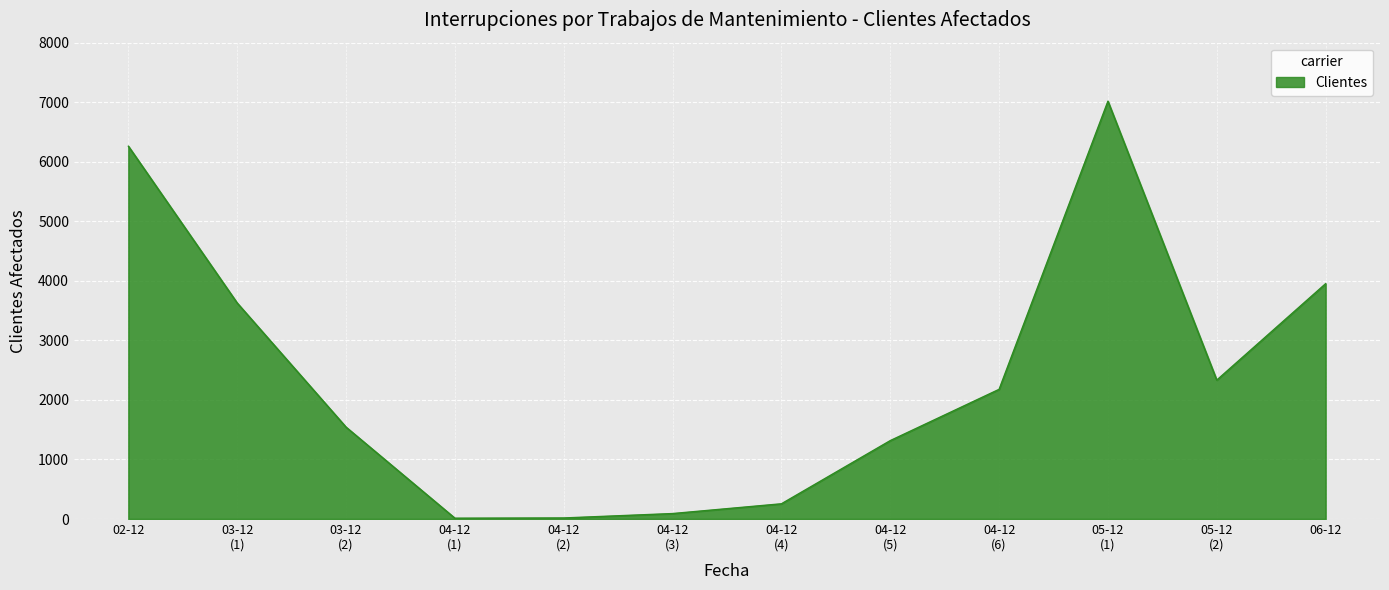

What is the minimum value shown in the chart?

14